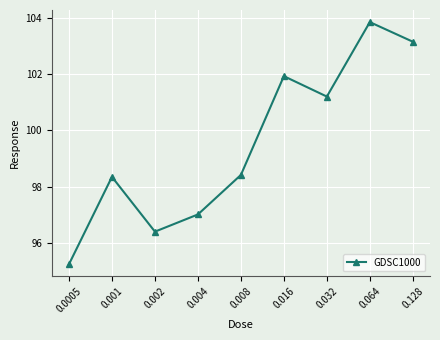

Reading left to right, extract all data points from this chart.

0.0005=95.2	0.001=98.3	0.002=96.4	0.004=97.0	0.008=98.4	0.016=101.9	0.032=101.2	0.064=103.9	0.128=103.2